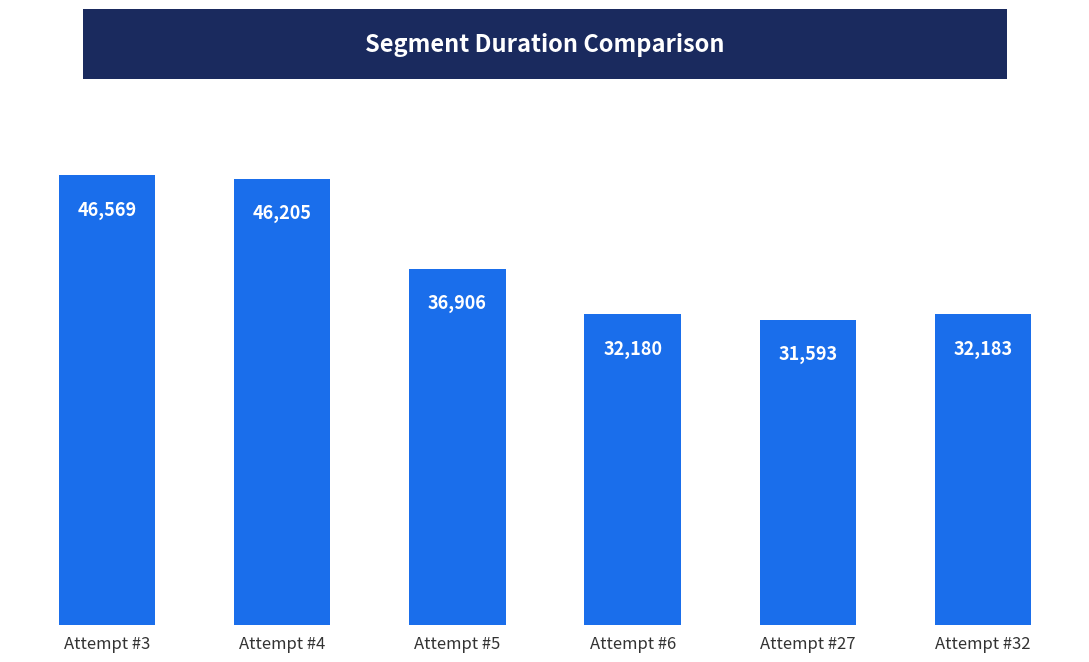

Is it true that the value at Attempt #27 is 31593?

True